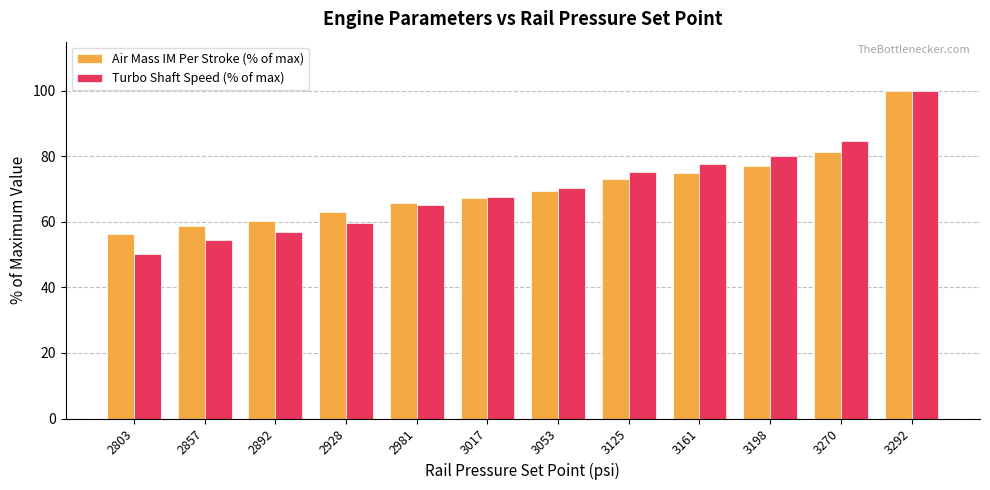

What are all the series names shown in the legend?

Air Mass IM Per Stroke (% of max), Turbo Shaft Speed (% of max)